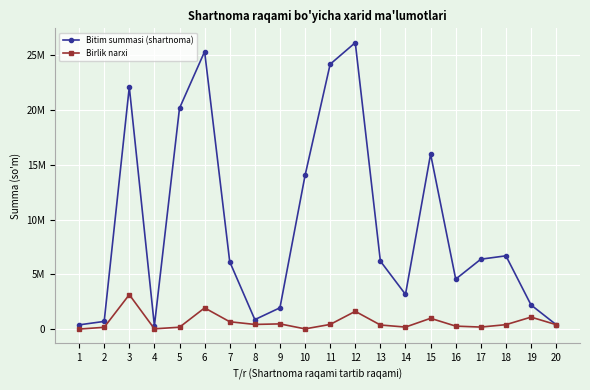

What is the difference between the Birlik narxi values at 19 and 2?

930001